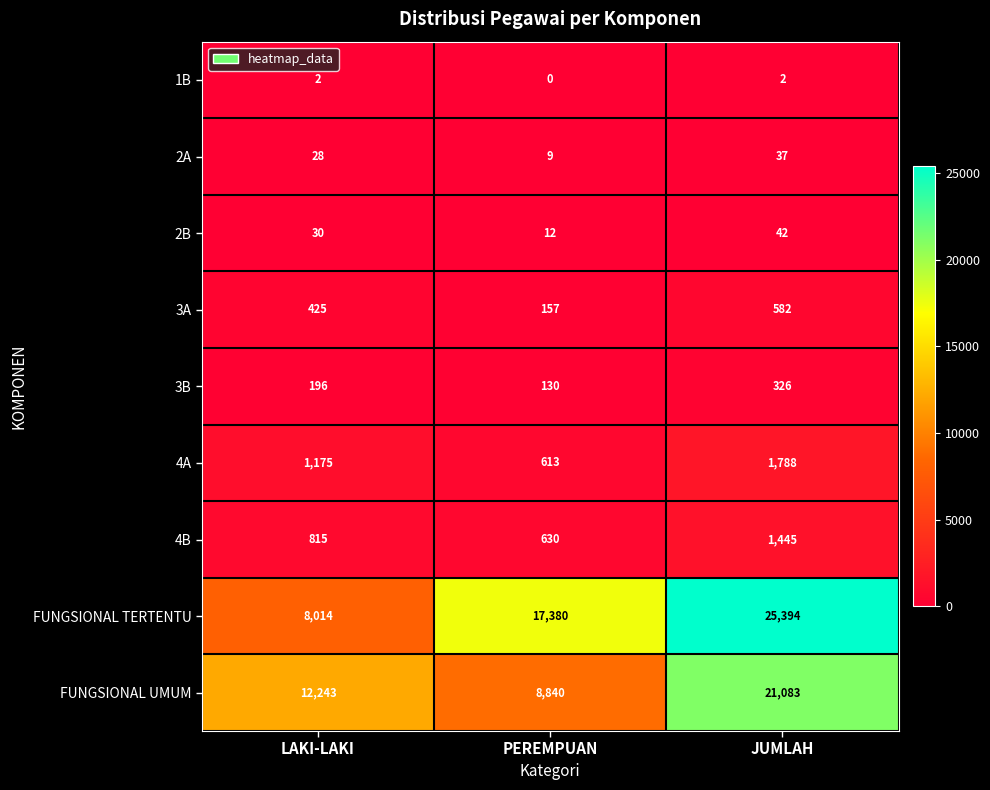

Which series has the largest range (max minus min)?

FUNGSIONAL TERTENTU